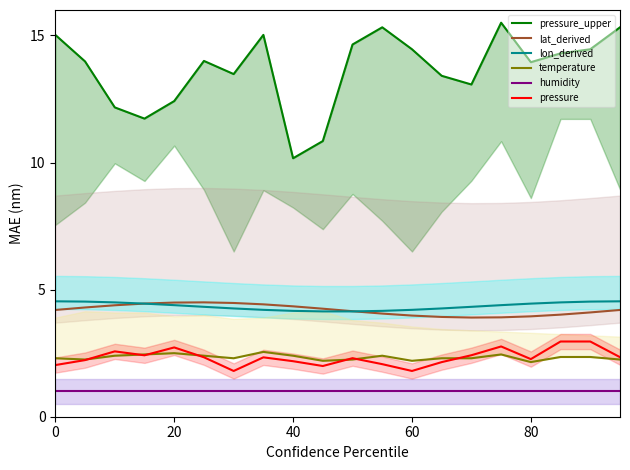

True or false: humidity and lat_derived cross at least once.

False